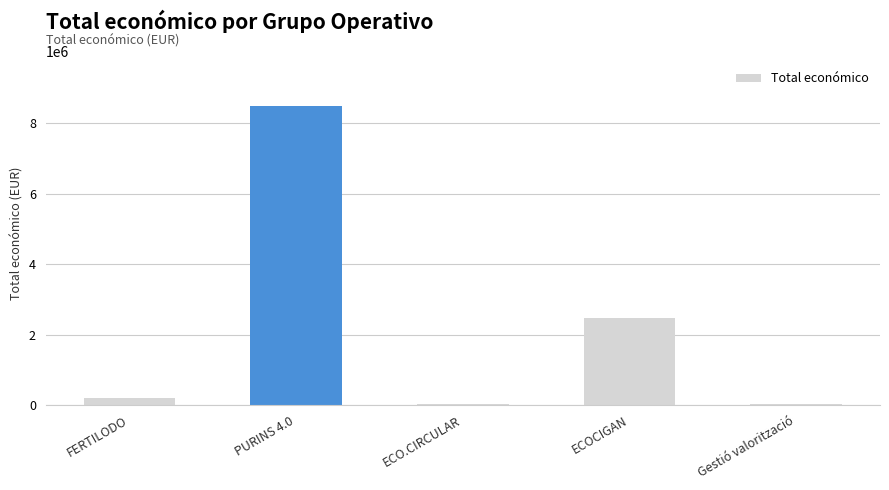

What is the greatest value displayed?

8484999